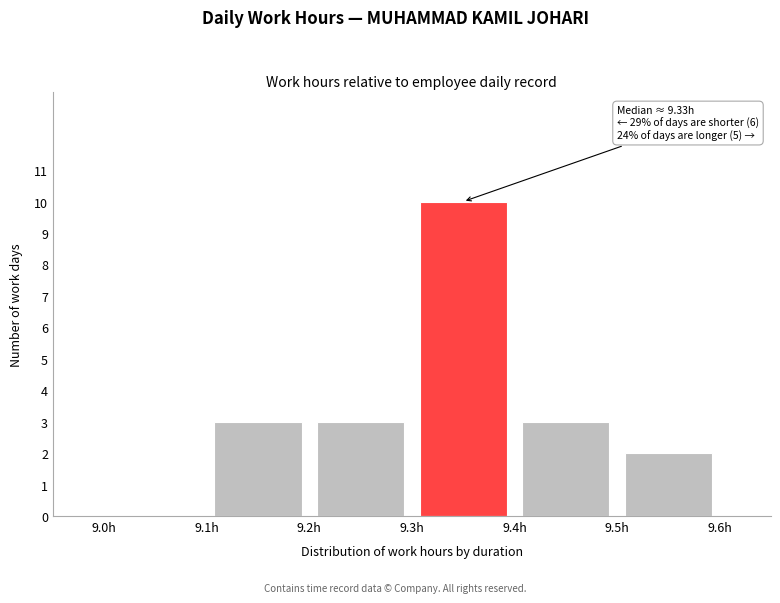

Over which range of the x-axis is the bar tallest?

9.3 to 9.4